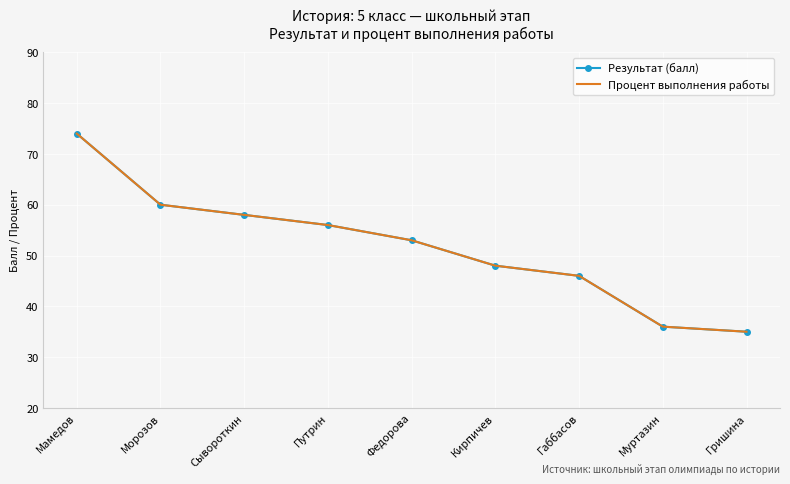

At which label does Процент выполнения работы first exceed 53?

Мамедов